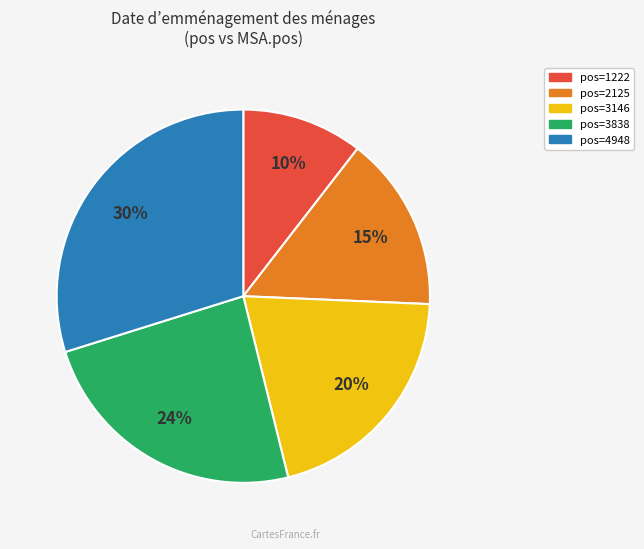

Is the sum of pos=3838 and pos=4948 greater than half?

Yes